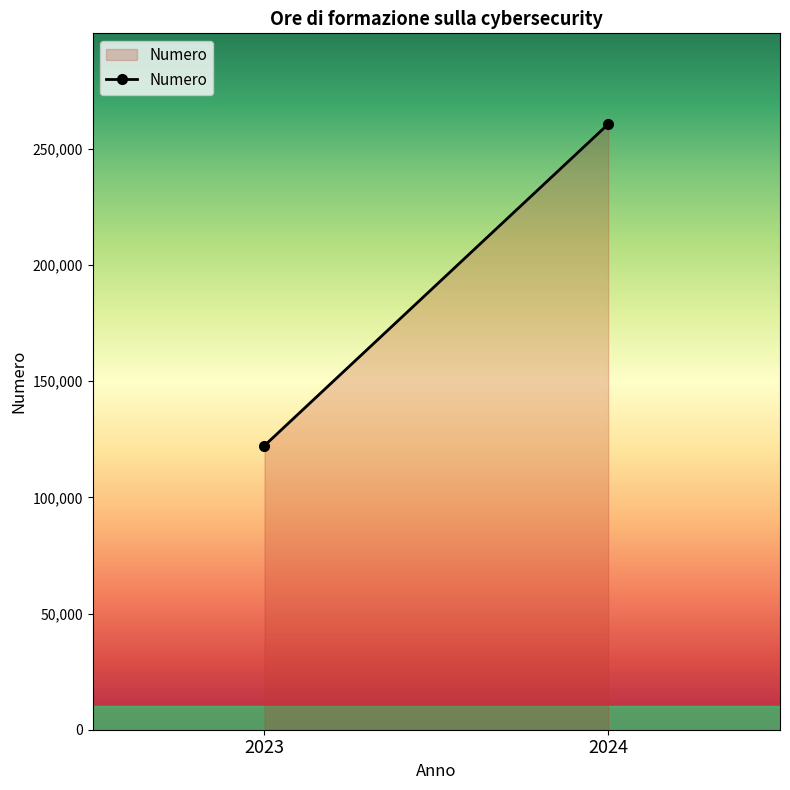

What is the maximum value shown in the chart?

260670